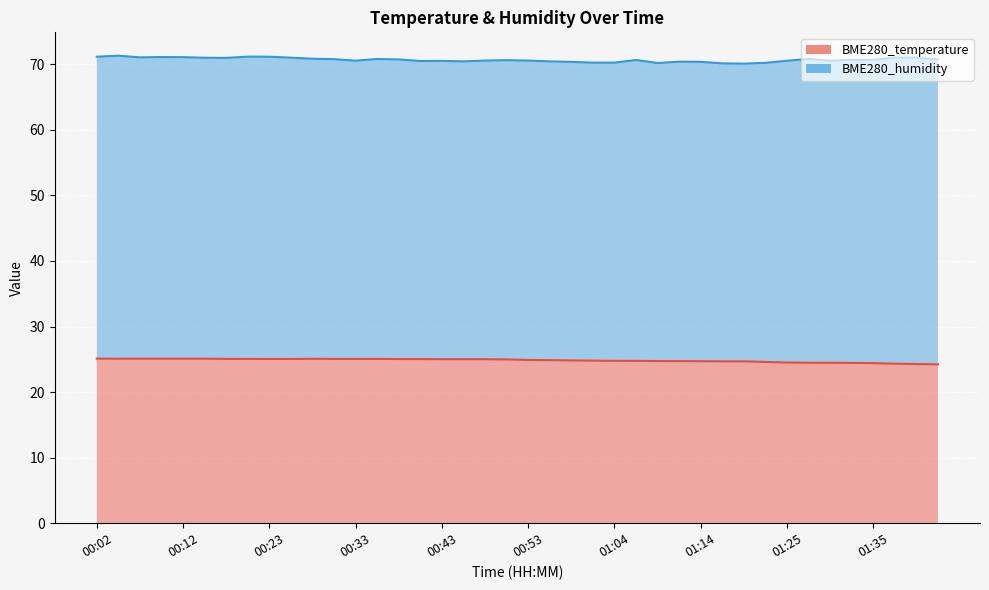

Which label corresponds to the smallest value in the chart?

01:43